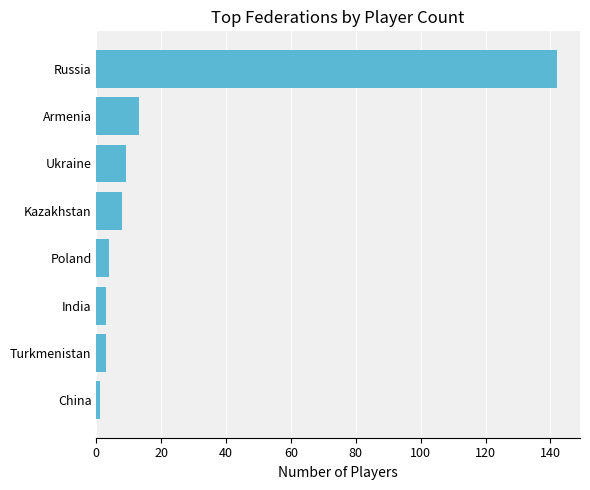

Reading bottom to top, what are all the values shown in this chart?

1	3	3	4	8	9	13	142